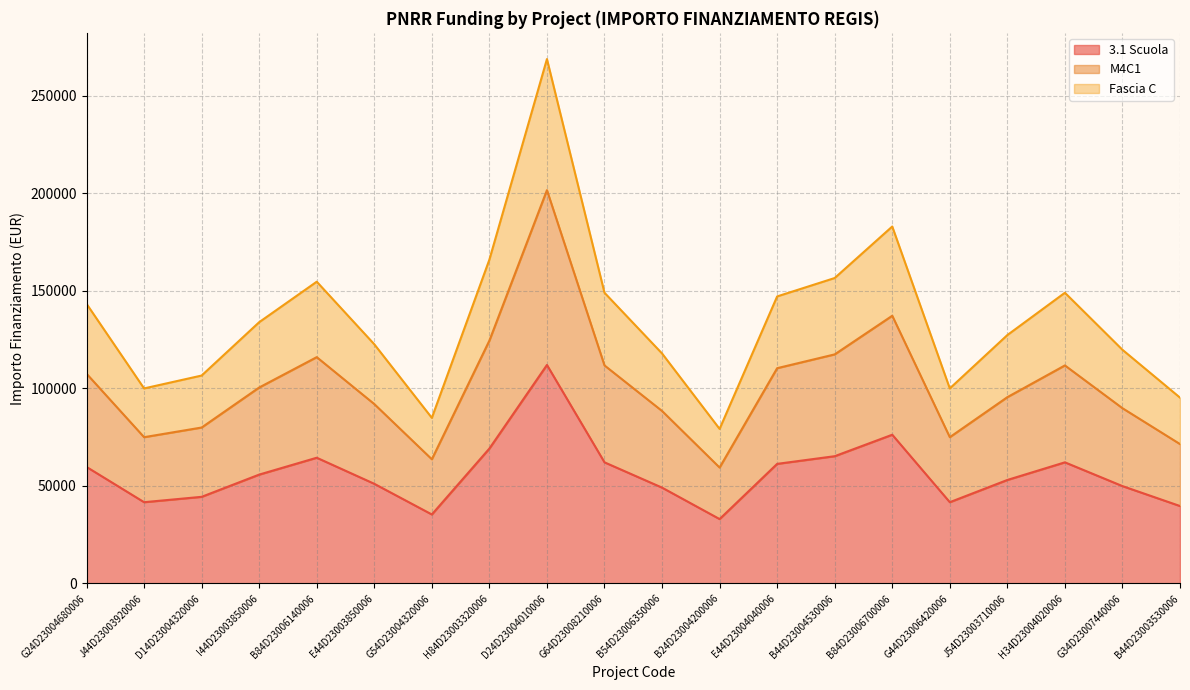

How many interior local valleys does the 3.1 Scuola series have?

4